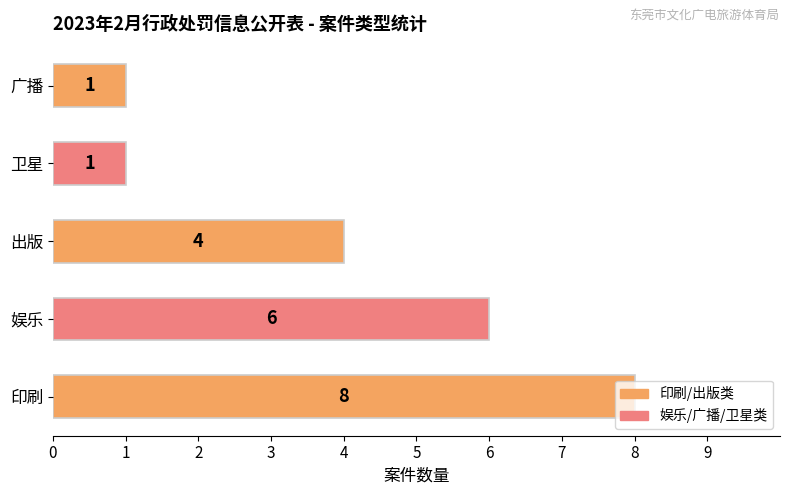

What is the greatest value displayed?

8